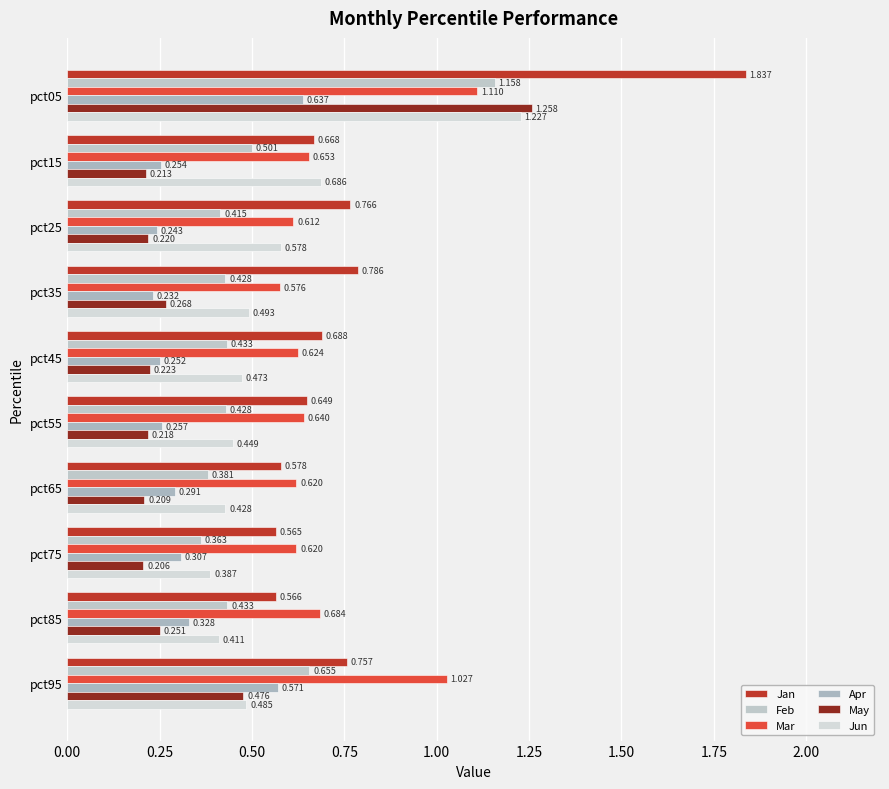

How many categories are shown in the chart?

10